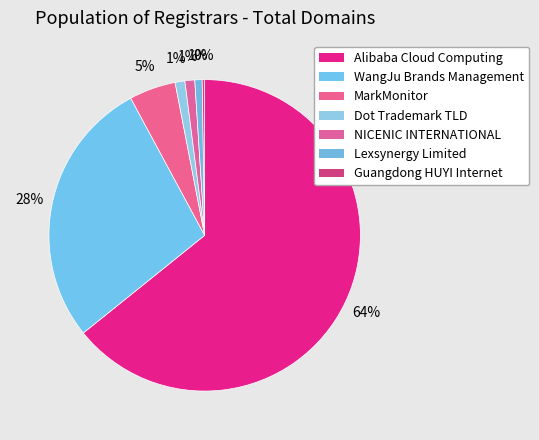

How many segments does this pie chart have?

7